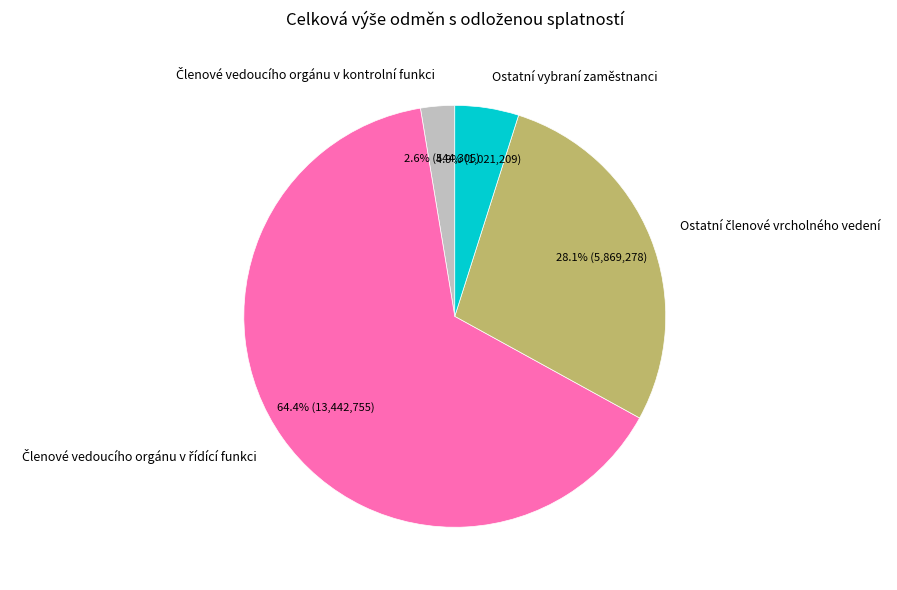

Is there a majority slice in this chart?

Yes